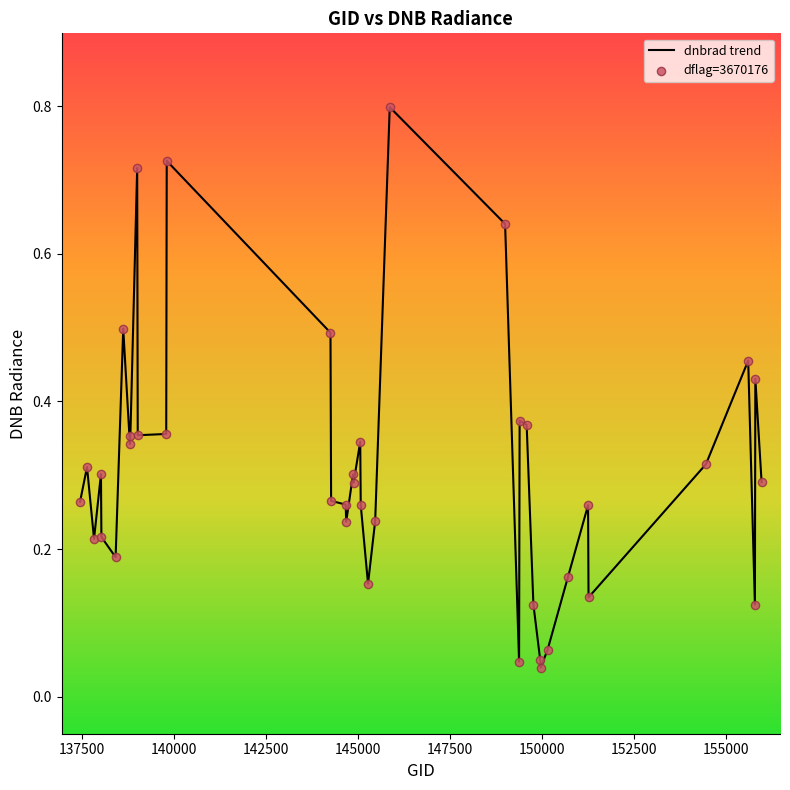

What is the maximum value shown in the chart?

0.8